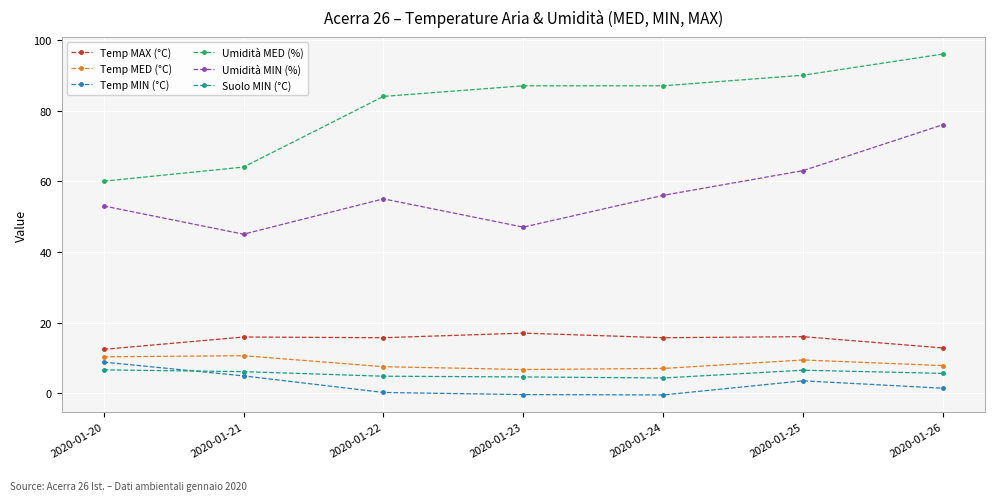

Which series has the largest total across all categories?

Umidità MED (%)